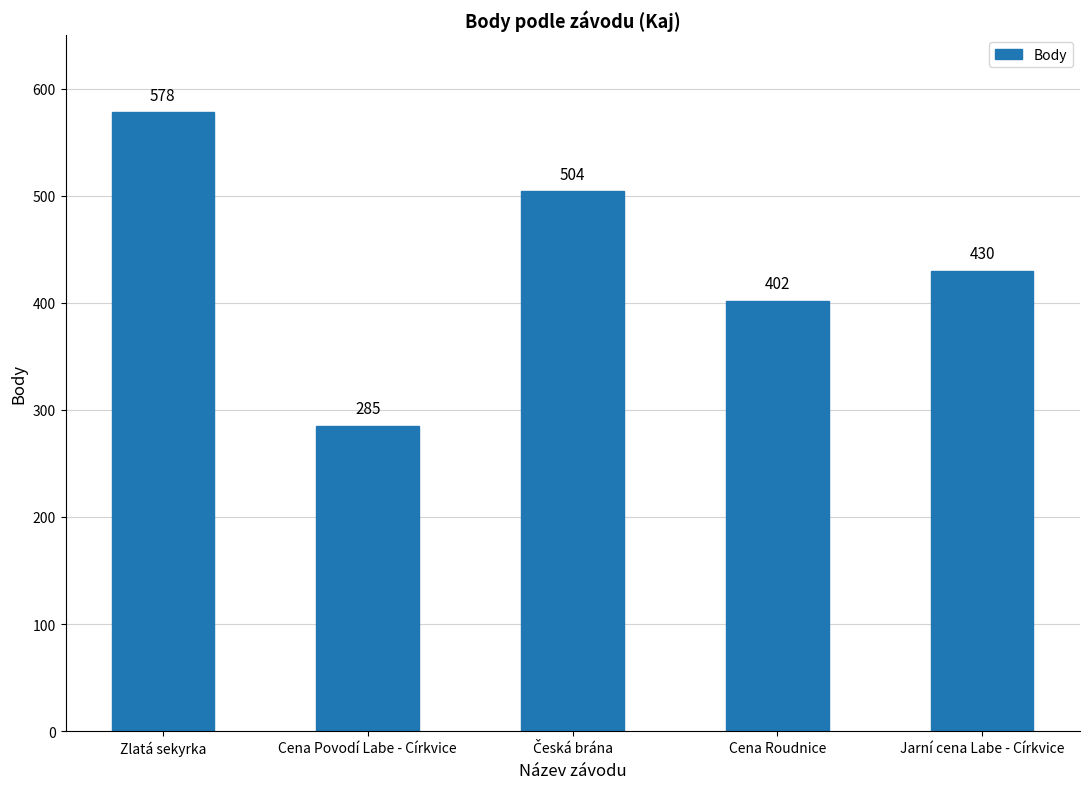

Approximately how many times larger is the value at Cena Povodí Labe - Církvice compared to Cena Roudnice?

0.7